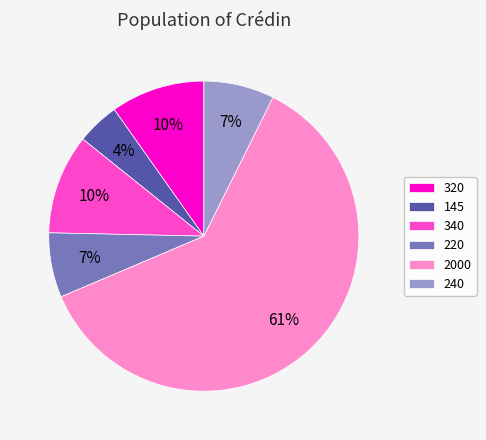

Does 2000 account for over 50% of the chart?

Yes